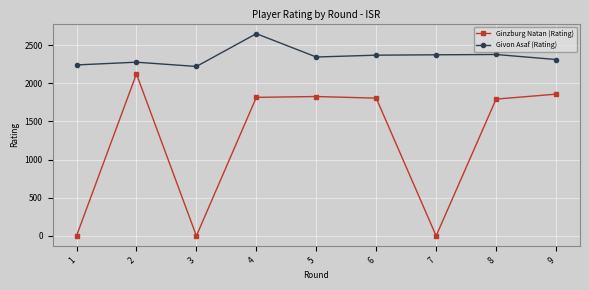

True or false: Givon Asaf (Rating) and Ginzburg Natan (Rating) intersect in this chart.

False